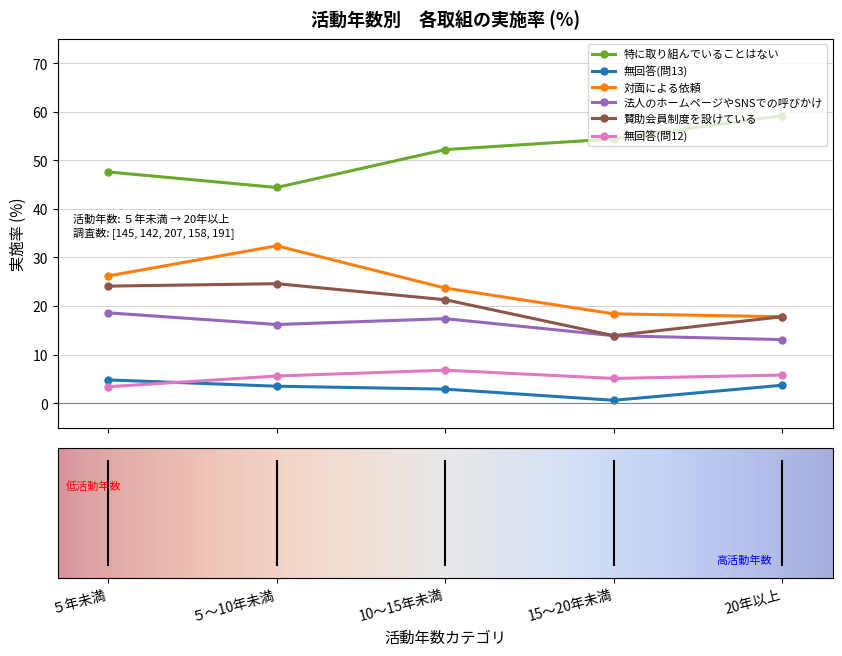

What is the value of the 無回答(問12) point at the 4th from the left?

5.1